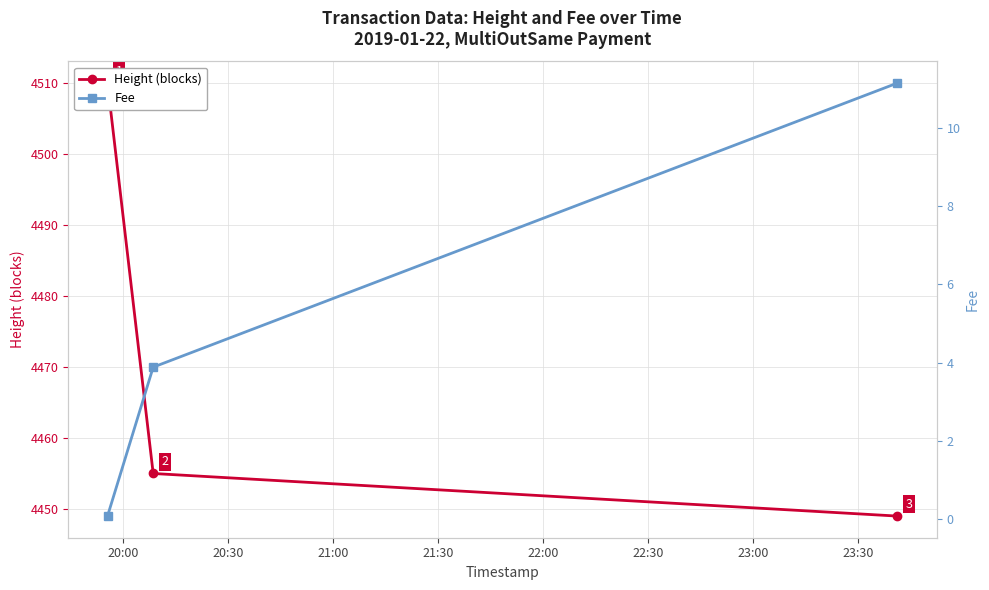

Rank the series at 21:00 from highest to lowest value.

Height (blocks), Fee